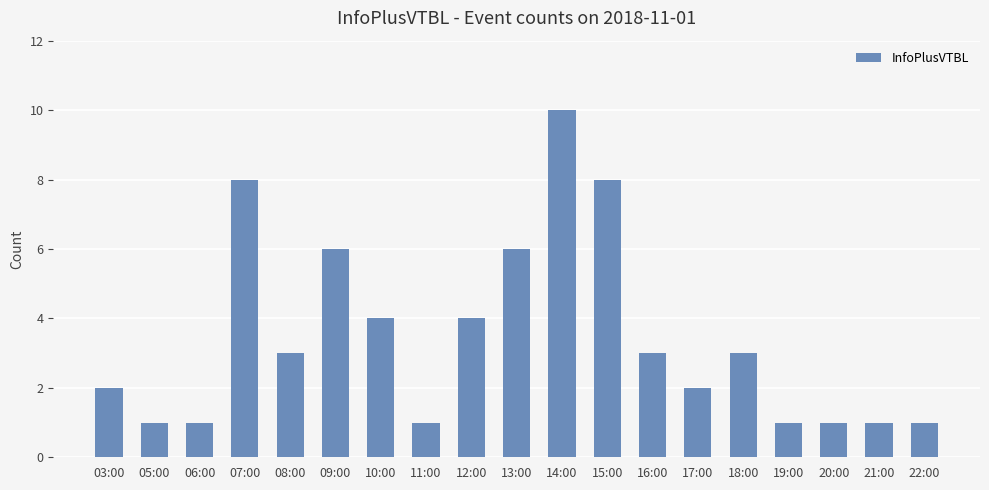

How many distinct data groups are displayed?

1